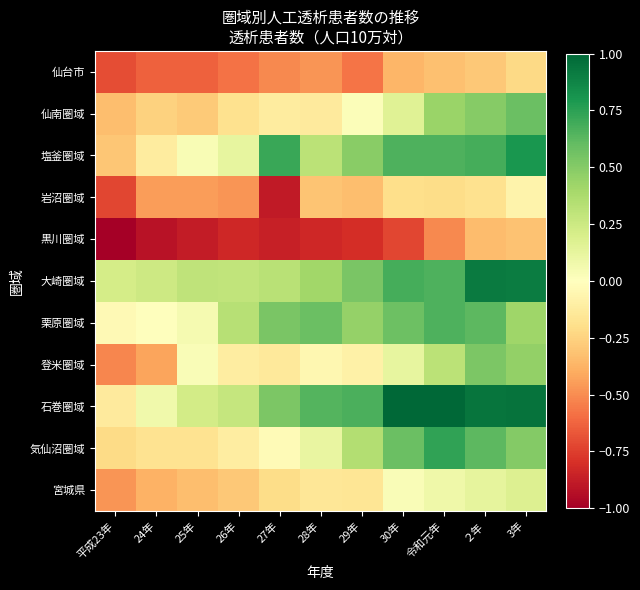

What is the difference between the highest and lowest values at 30年?

1.7